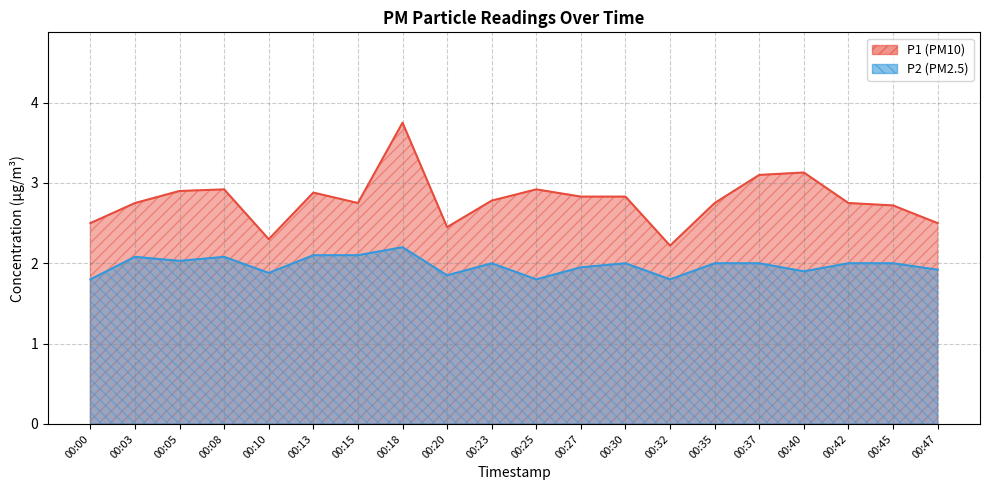

Which has a higher value, 00:32 or 00:23?

00:23